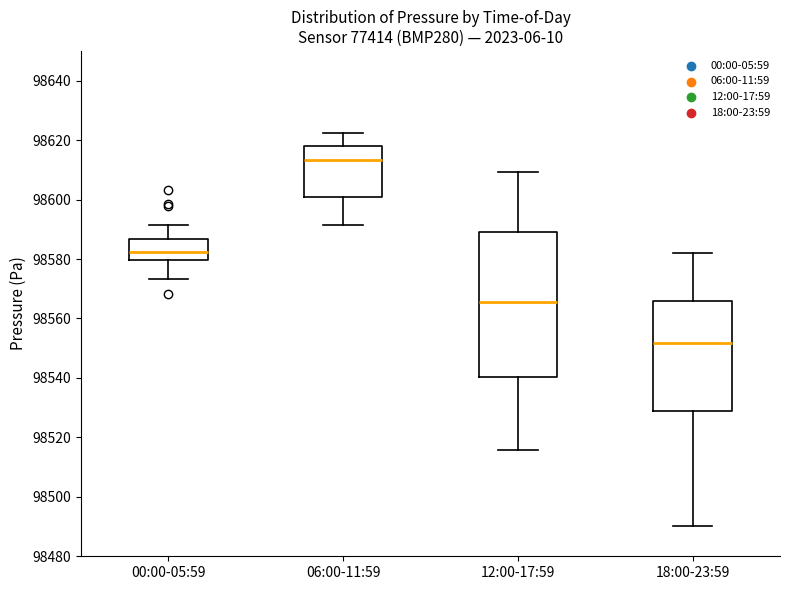

Reading left to right, transcribe this box plot: for each box, give where its median line is, the range the box spans, and where its two whiskers end, as read against the y-axis. The values are not printed on the chart, so give them approximately, as read against the axis.

00:00-05:59: median 98582, box 98580 to 98586, whiskers 98574 to 98592
06:00-11:59: median 98614, box 98602 to 98618, whiskers 98592 to 98622
12:00-17:59: median 98566, box 98540 to 98590, whiskers 98516 to 98610
18:00-23:59: median 98552, box 98528 to 98566, whiskers 98490 to 98582